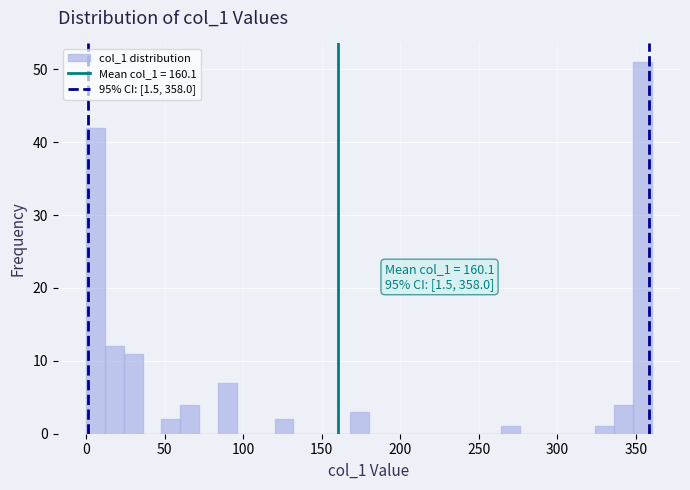

Around what value on the x-axis is the tallest bar? Give the approximate position of its centre, as read against the axis.

355